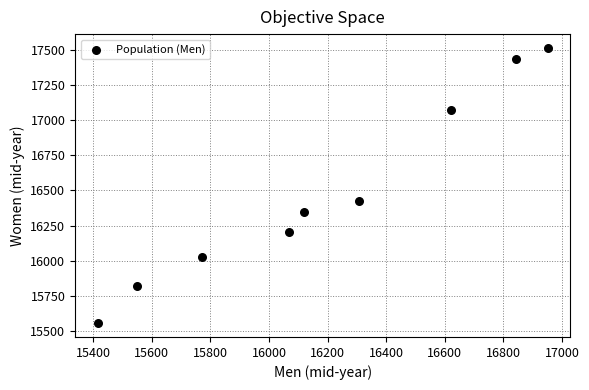

What is the average X value?

16183